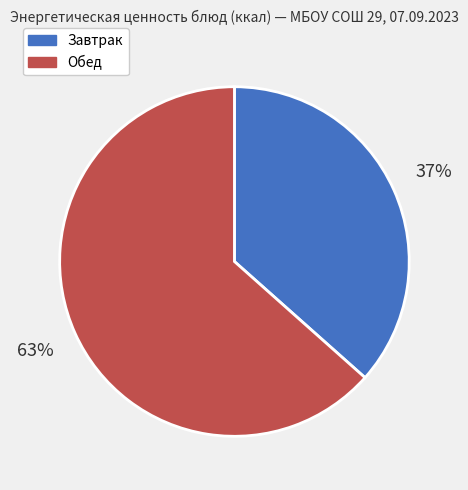

Does Завтрак represent more than half of the total?

No